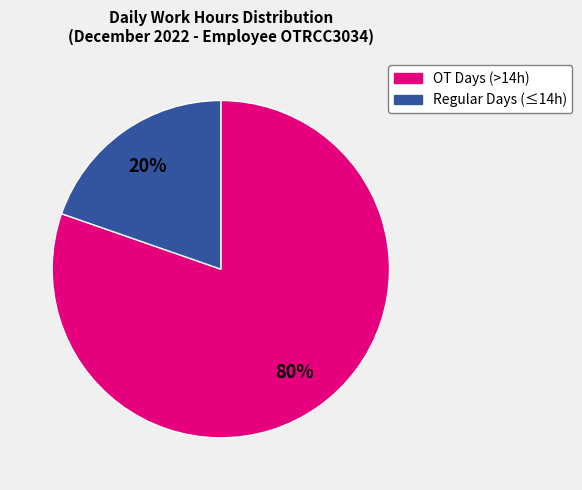

To the nearest percent, what is the average slice percentage?

50%